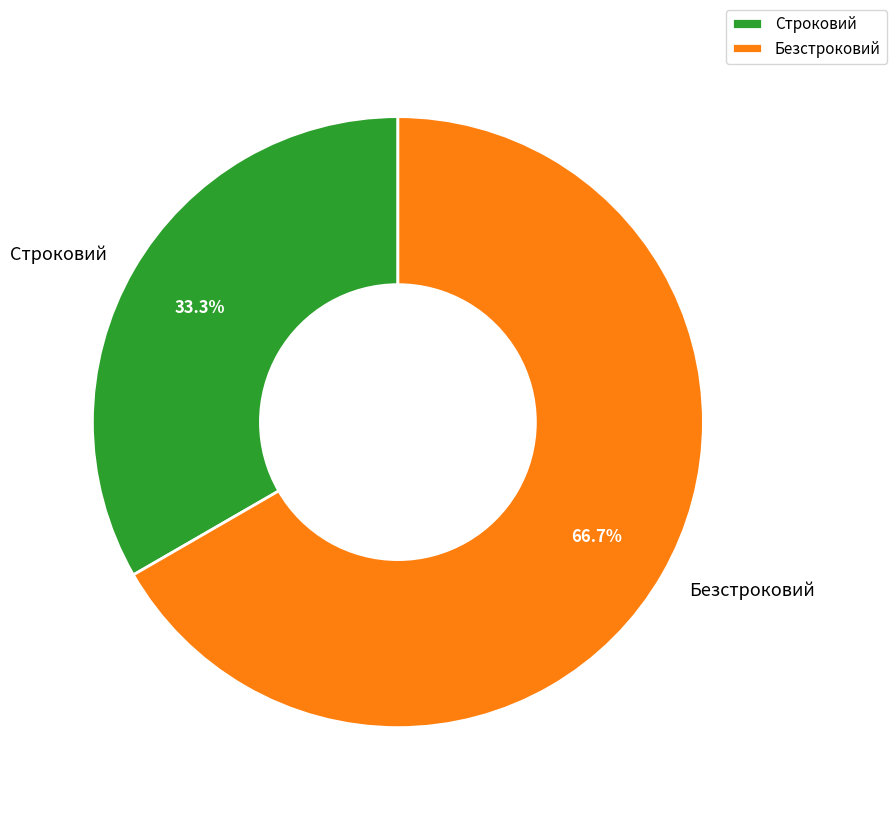

To the nearest percent, what is the combined percentage of Безстроковий and Строковий?

100%